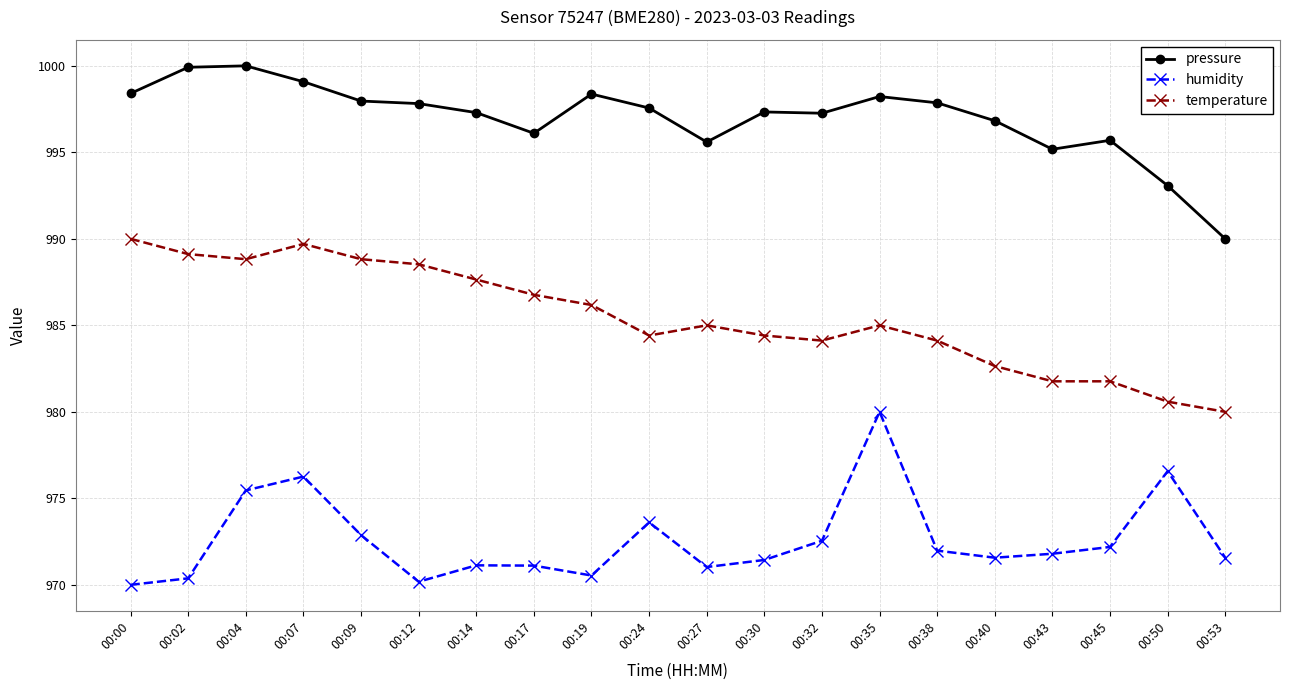

Rank the series by their average value, from highest to lowest.

pressure, temperature, humidity